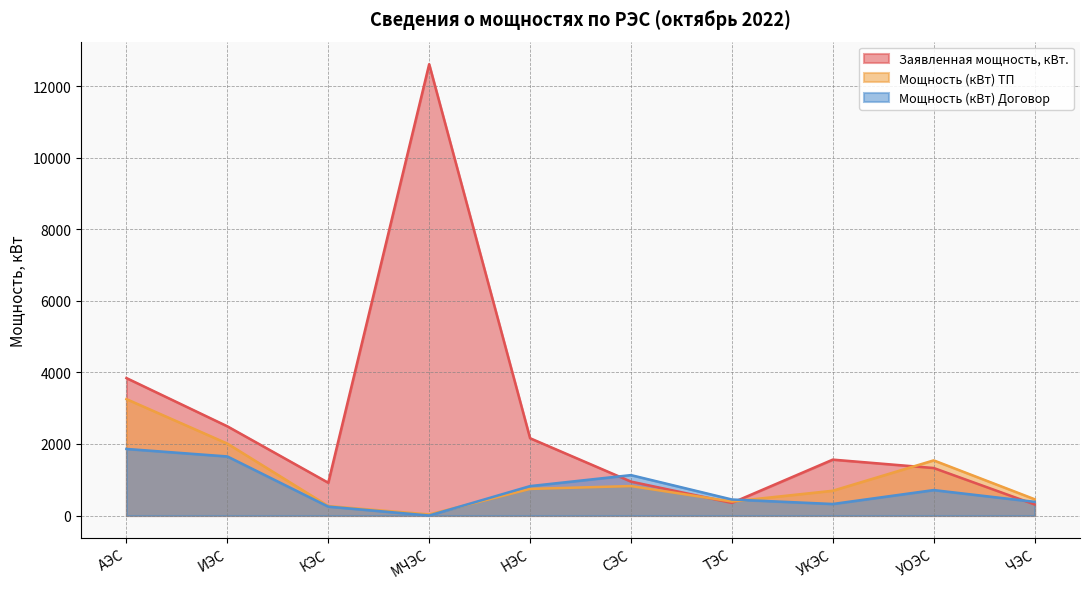

What is the difference between the highest and lowest values at УКЭС?

1240.5